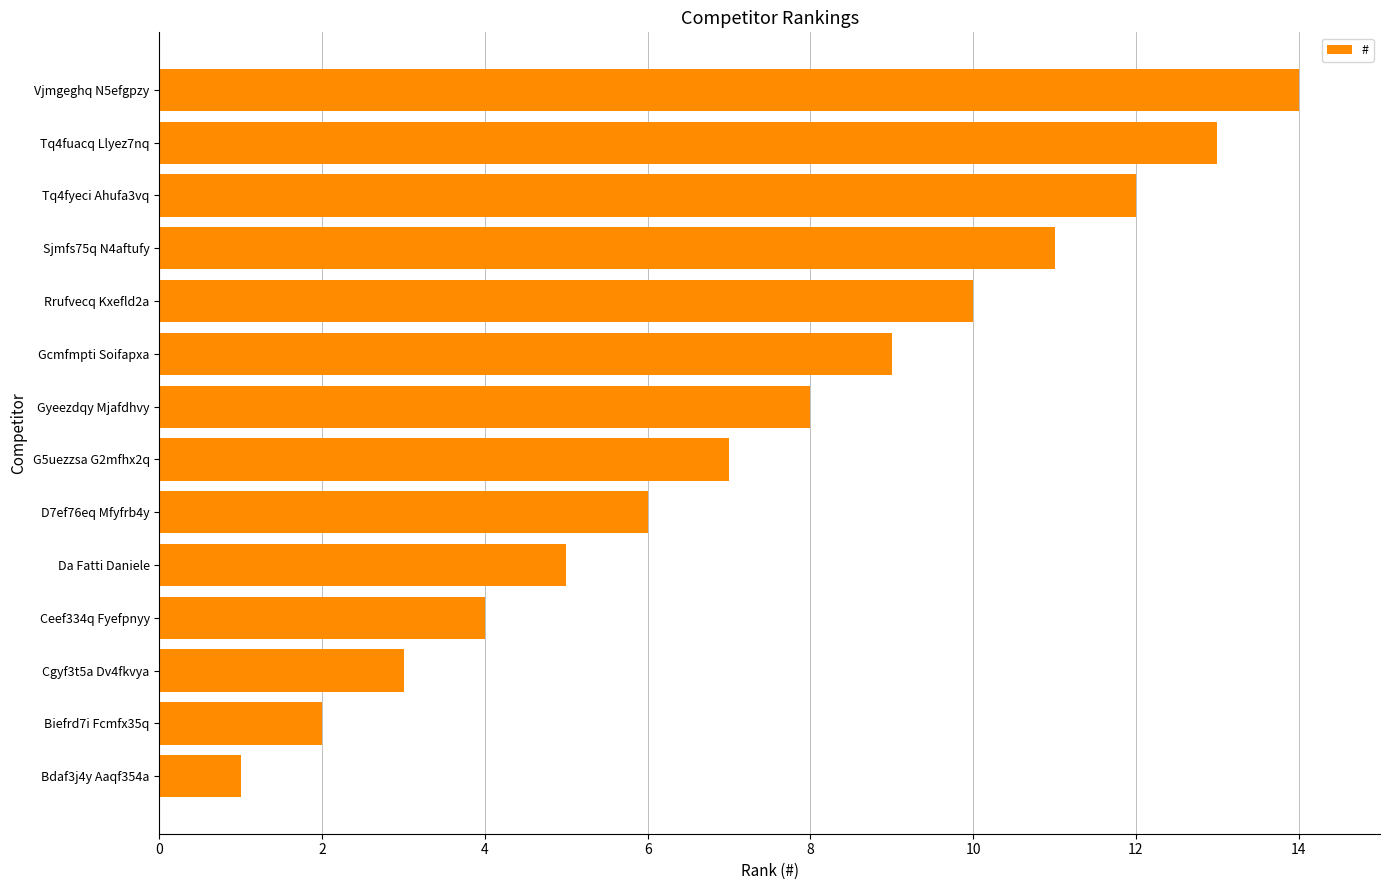

Which category has the highest value across all series?

Vjmgeghq N5efgpzy